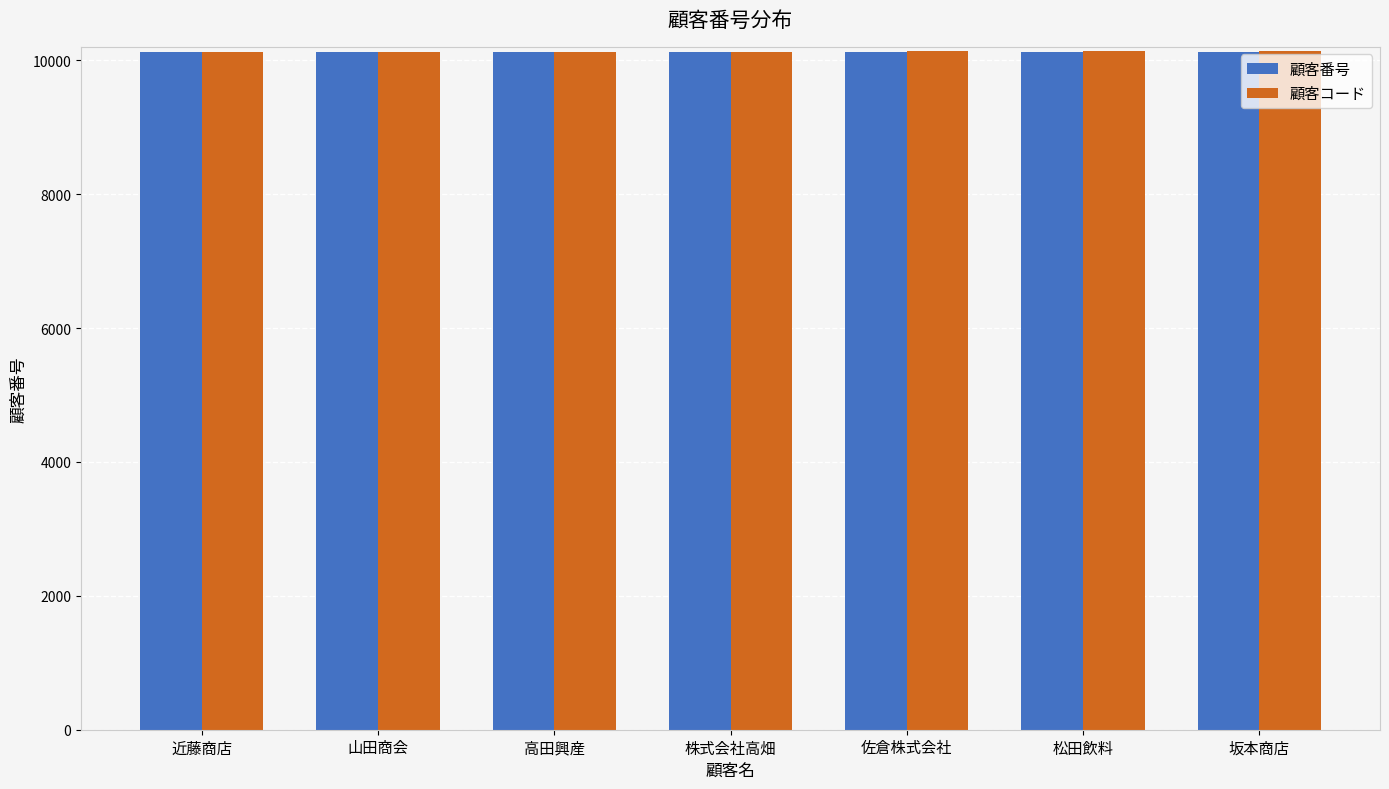

True or false: 顧客コード has a value of 17455 at 佐倉株式会社.

False